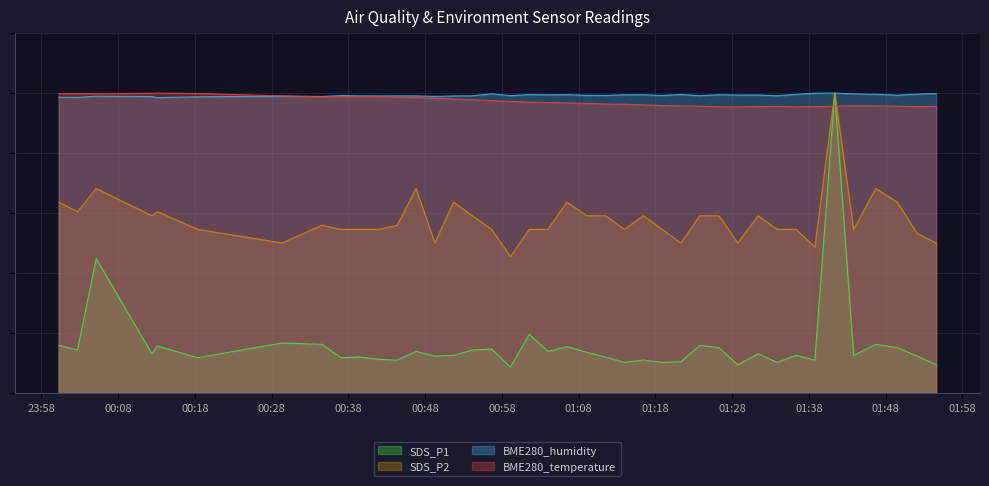

Which series has the largest range (max minus min)?

SDS_P1